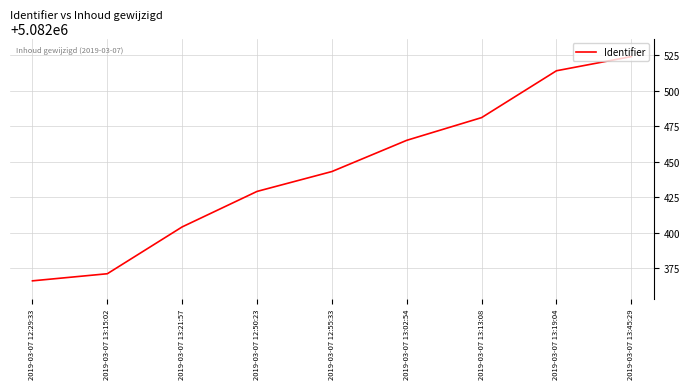

List the labels in order of value, smallest first.

2019-03-07 12:29:33, 2019-03-07 13:15:02, 2019-03-07 13:21:57, 2019-03-07 12:50:23, 2019-03-07 12:55:33, 2019-03-07 13:02:54, 2019-03-07 13:13:08, 2019-03-07 13:19:04, 2019-03-07 13:45:29